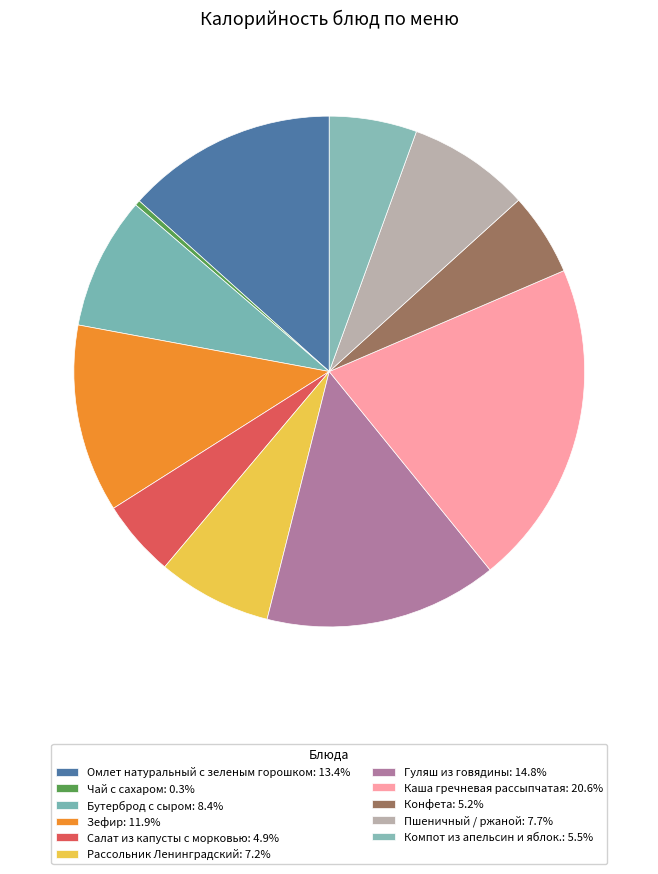

To the nearest percent, what portion does Пшеничный / ржаной represent?

8%